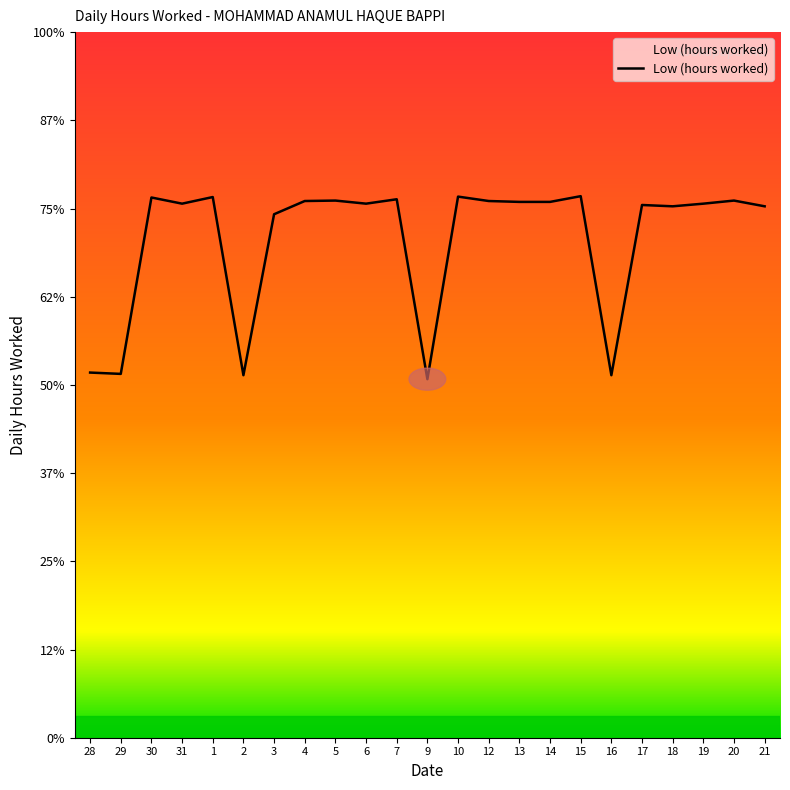

What is the label of the 12th point from the left?

9